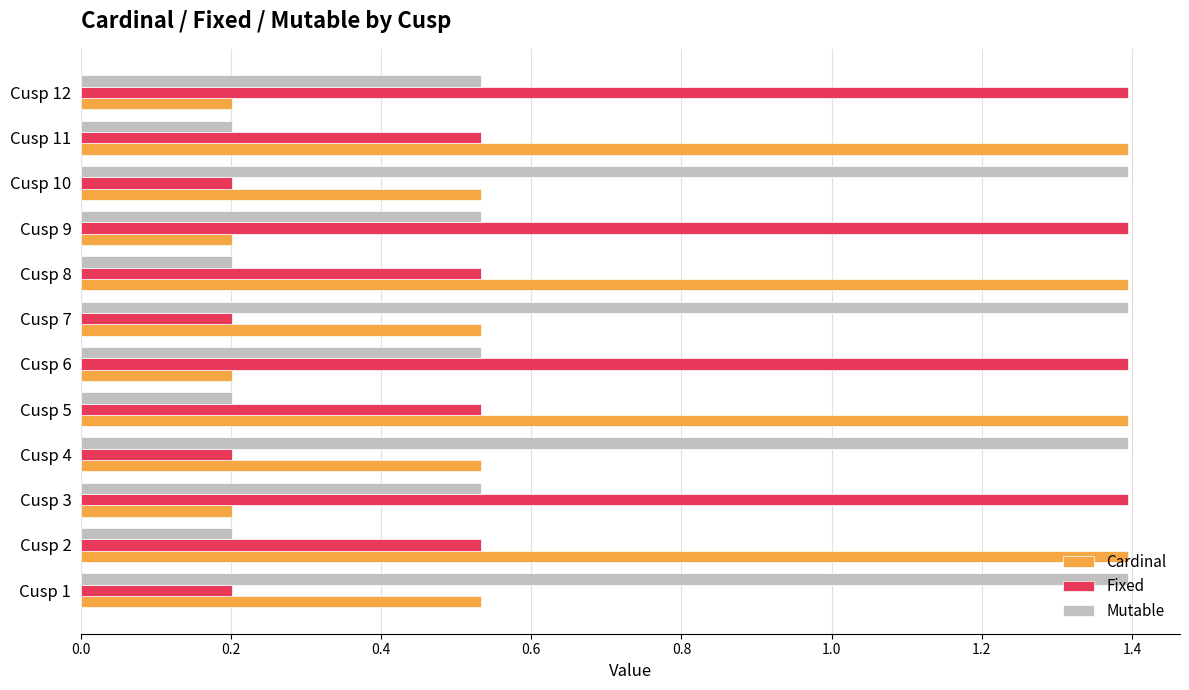

What is the minimum value shown in the chart?

0.2